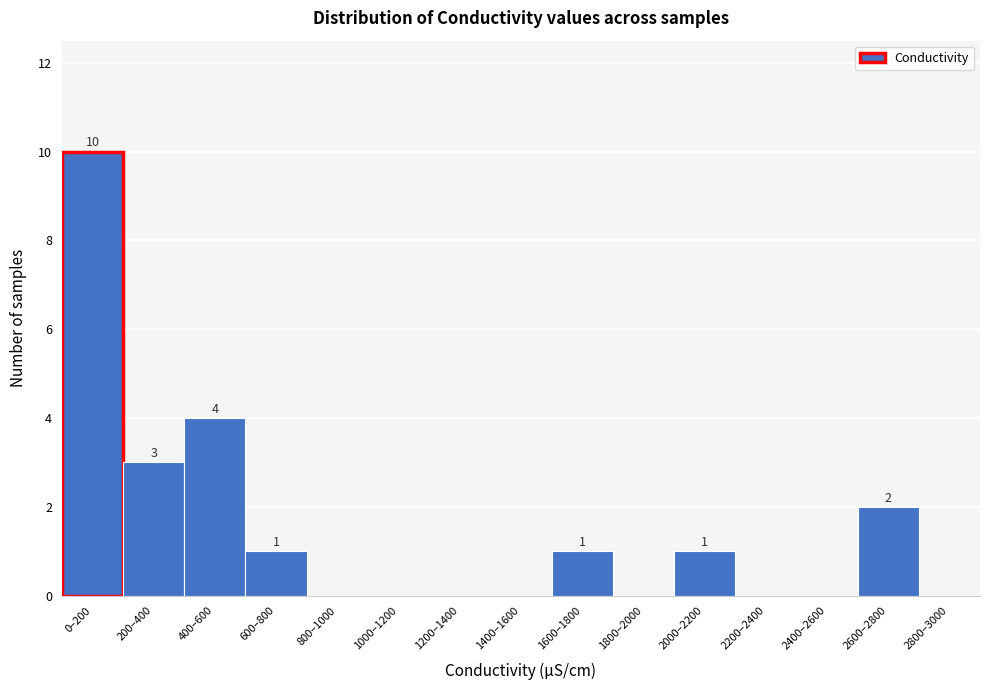

Reading left to right, transcribe all the data shown in this chart.

0–200=10	200–400=3	400–600=4	600–800=1	800–1000=0	1000–1200=0	1200–1400=0	1400–1600=0	1600–1800=1	1800–2000=0	2000–2200=1	2200–2400=0	2400–2600=0	2600–2800=2	2800–3000=0